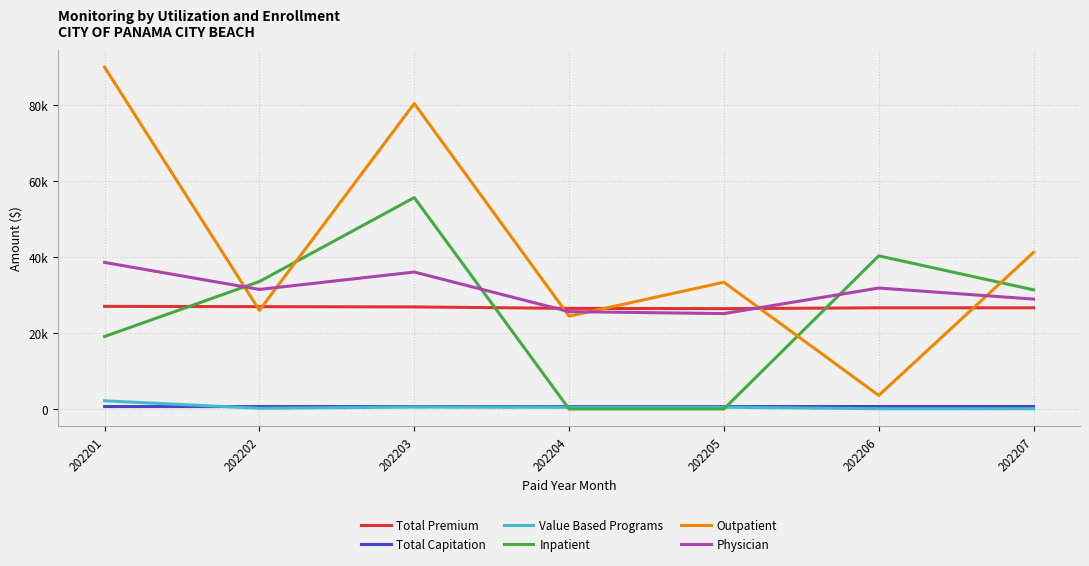

What are all the series names shown in the legend?

Total Premium, Total Capitation, Value Based Programs, Inpatient, Outpatient, Physician